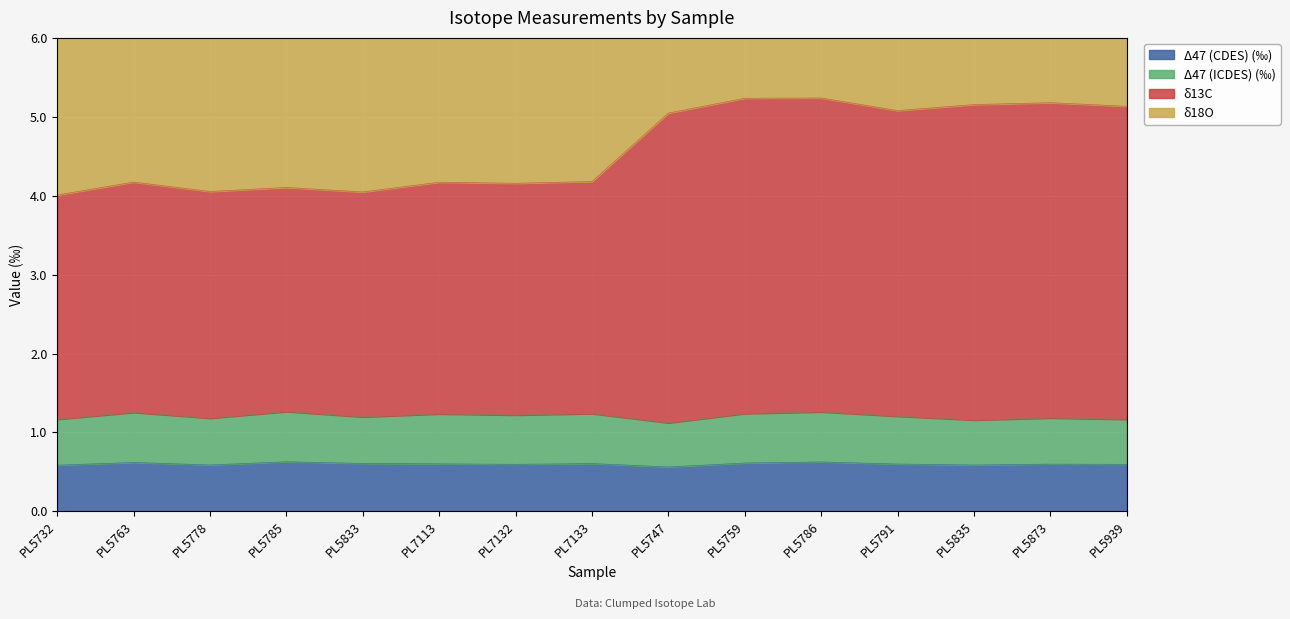

Is the value of Δ47 (CDES) (‰) at PL5786 greater than the value of δ13C at PL7133?

No